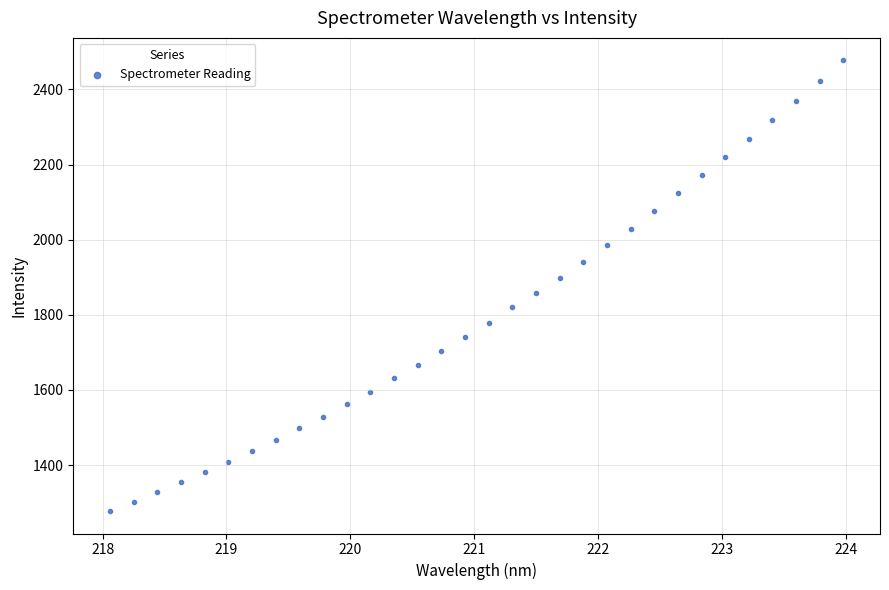

What is the range of Y values (max minus min)?

1199.0